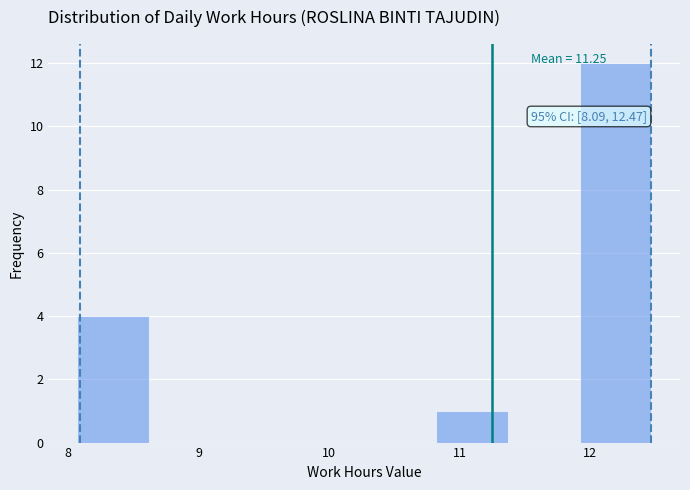

Over which range of the x-axis is the bar tallest?

11.92 to 12.47